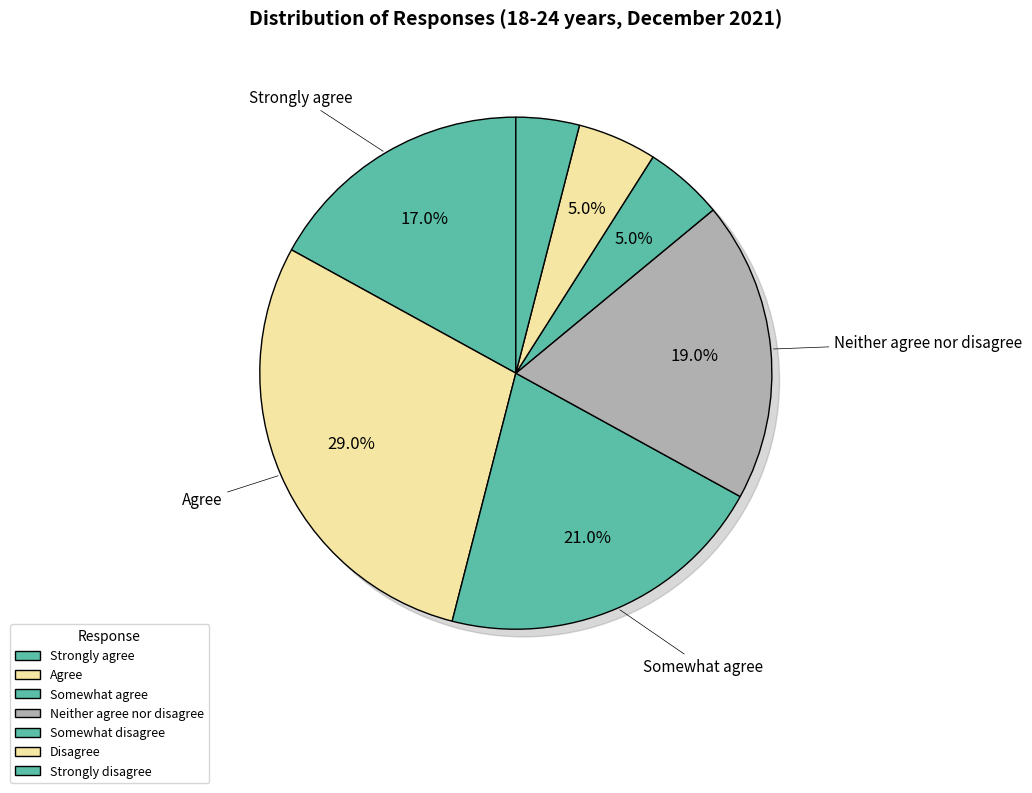

The Somewhat agree slice represents 26% of the pie. True or false?

False